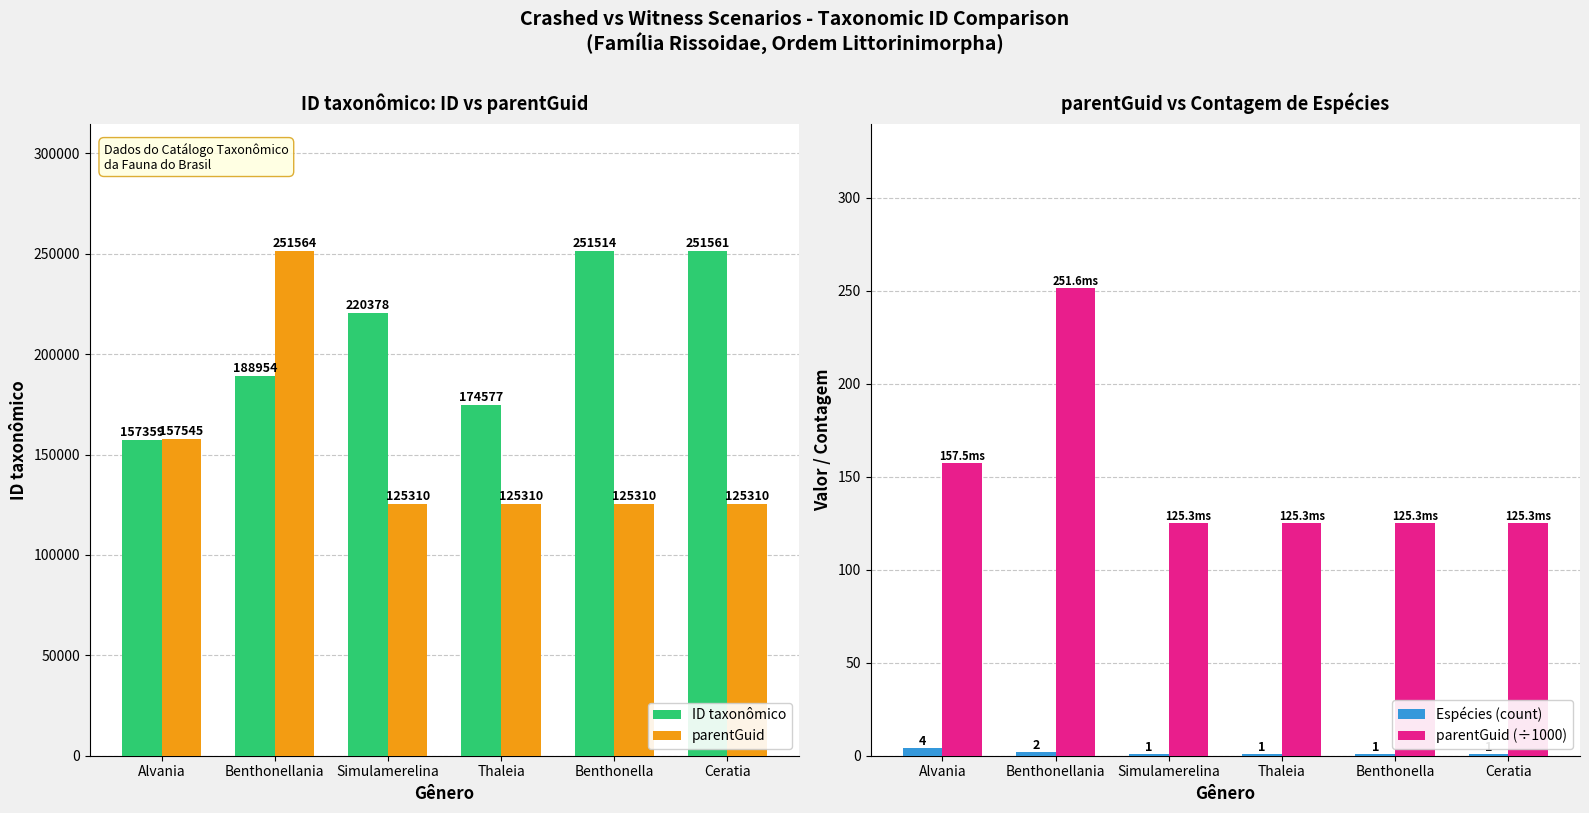

Between Alvania and Benthonellania, which series saw the biggest shift?

parentGuid